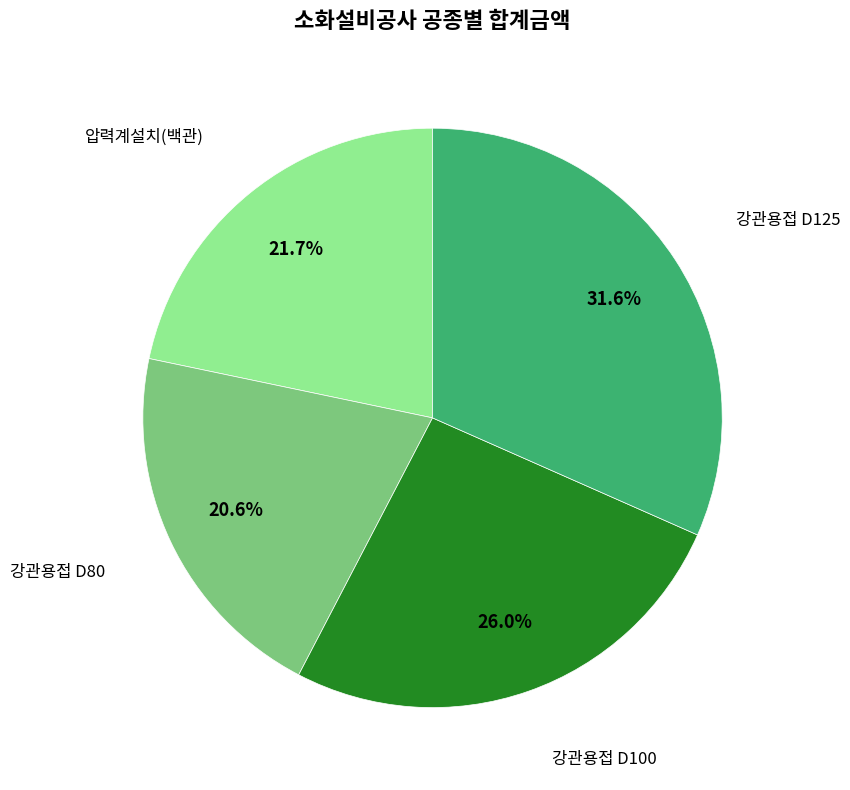

Is the sum of 강관용접 D80 and 압력계설치(백관) greater than half?

No